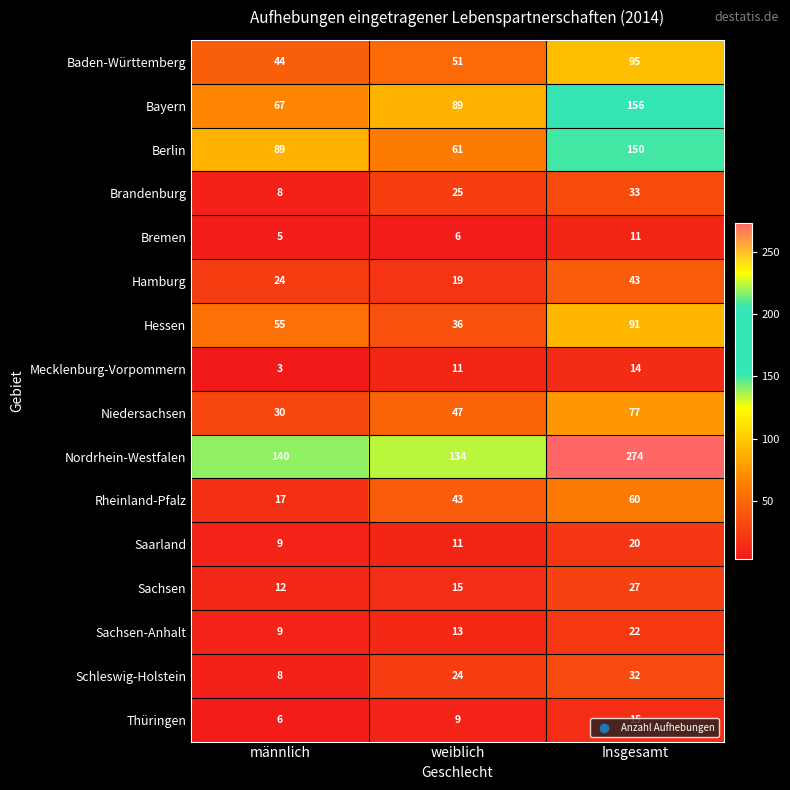

What is the spread (max minus min) of values at männlich?

137